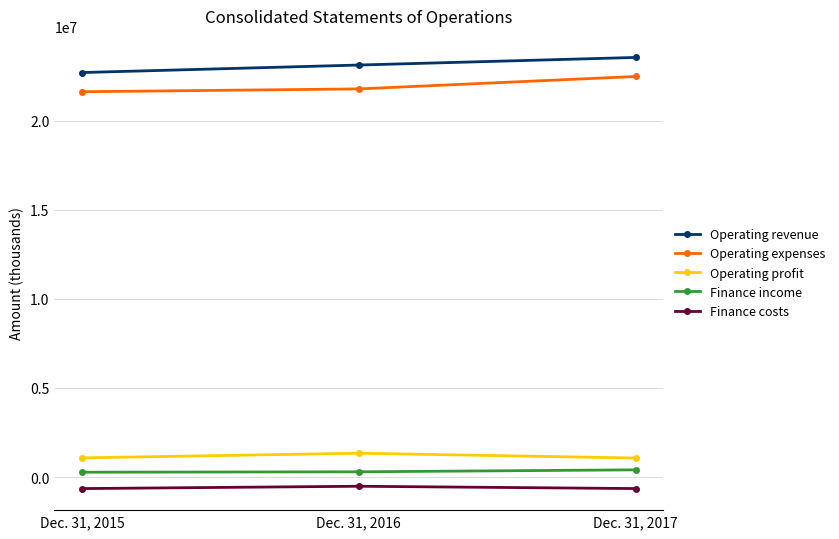

Read the Operating profit value at Dec. 31, 2017, to the nearest 100.

1069100